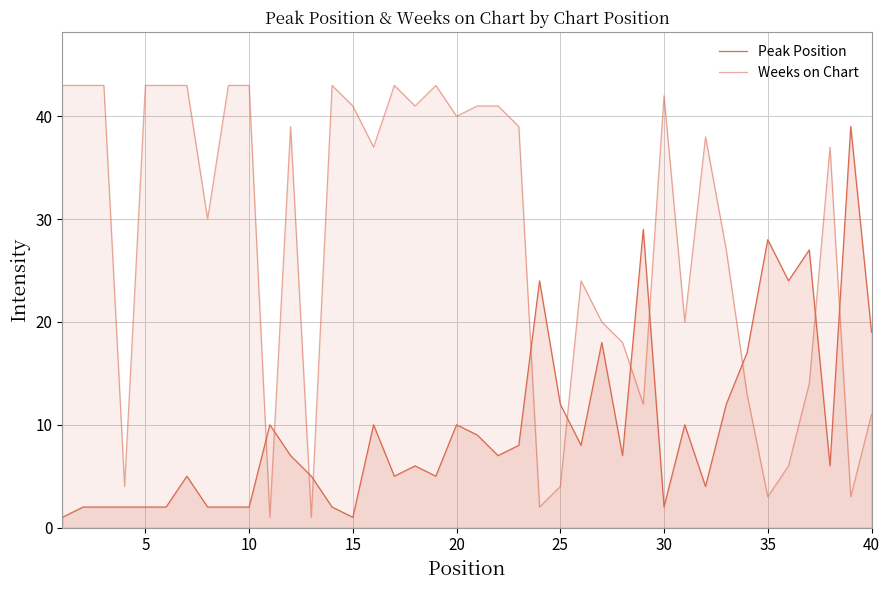

How many lines are shown in the chart?

2